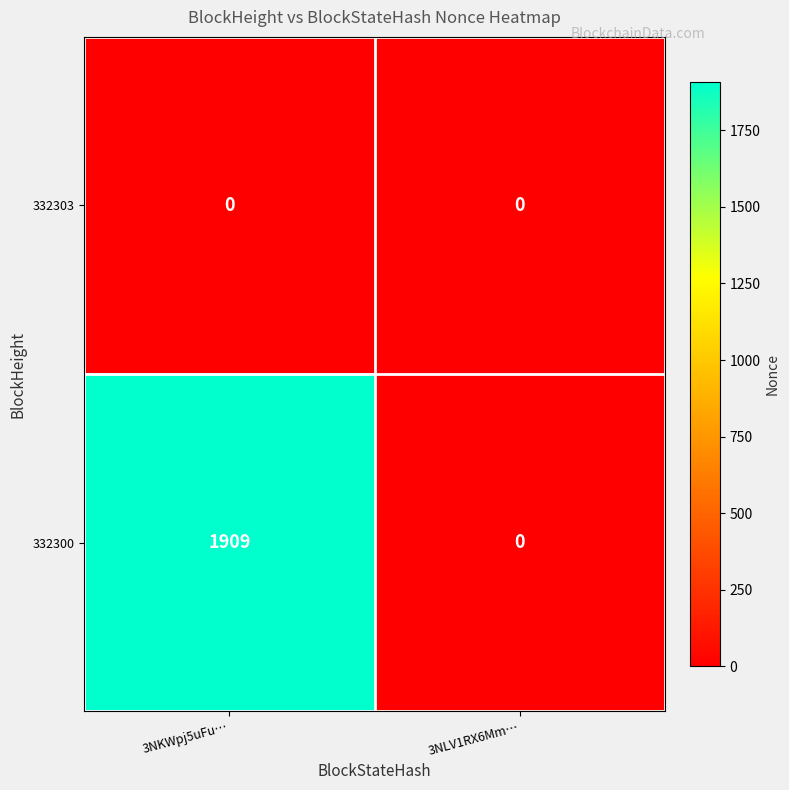

What is the approximate value of 332300 at 3NKWpj5uFu…?

1909